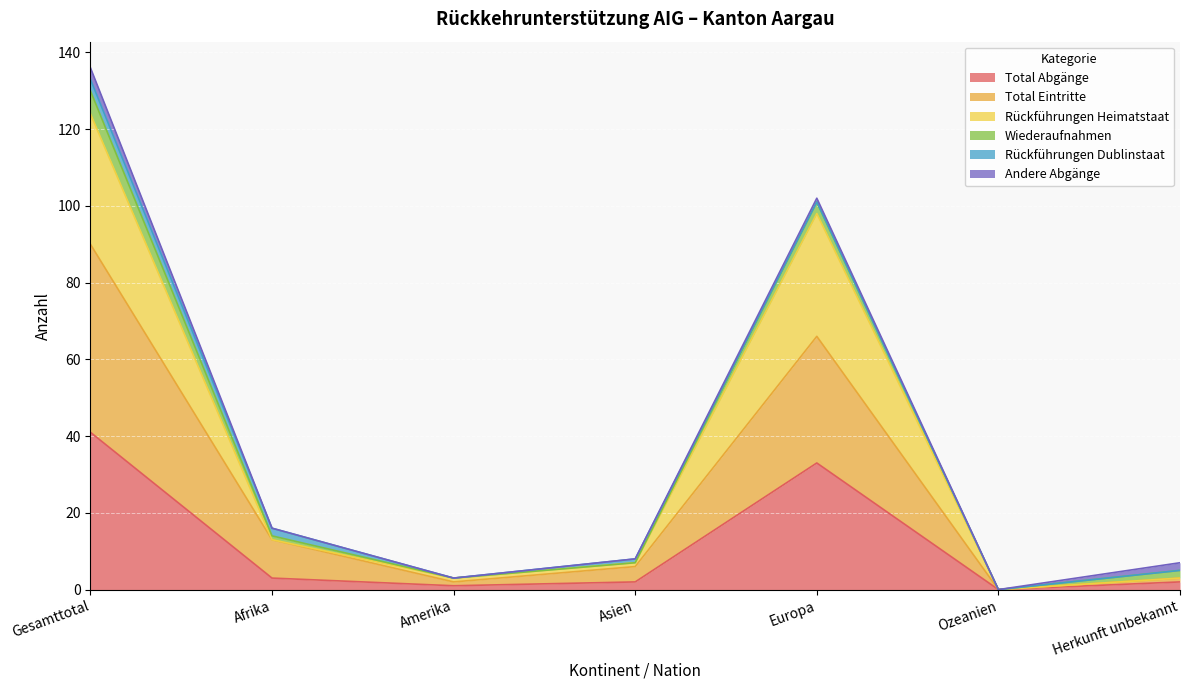

Which series changed the most between Afrika and Ozeanien?

Total Eintritte